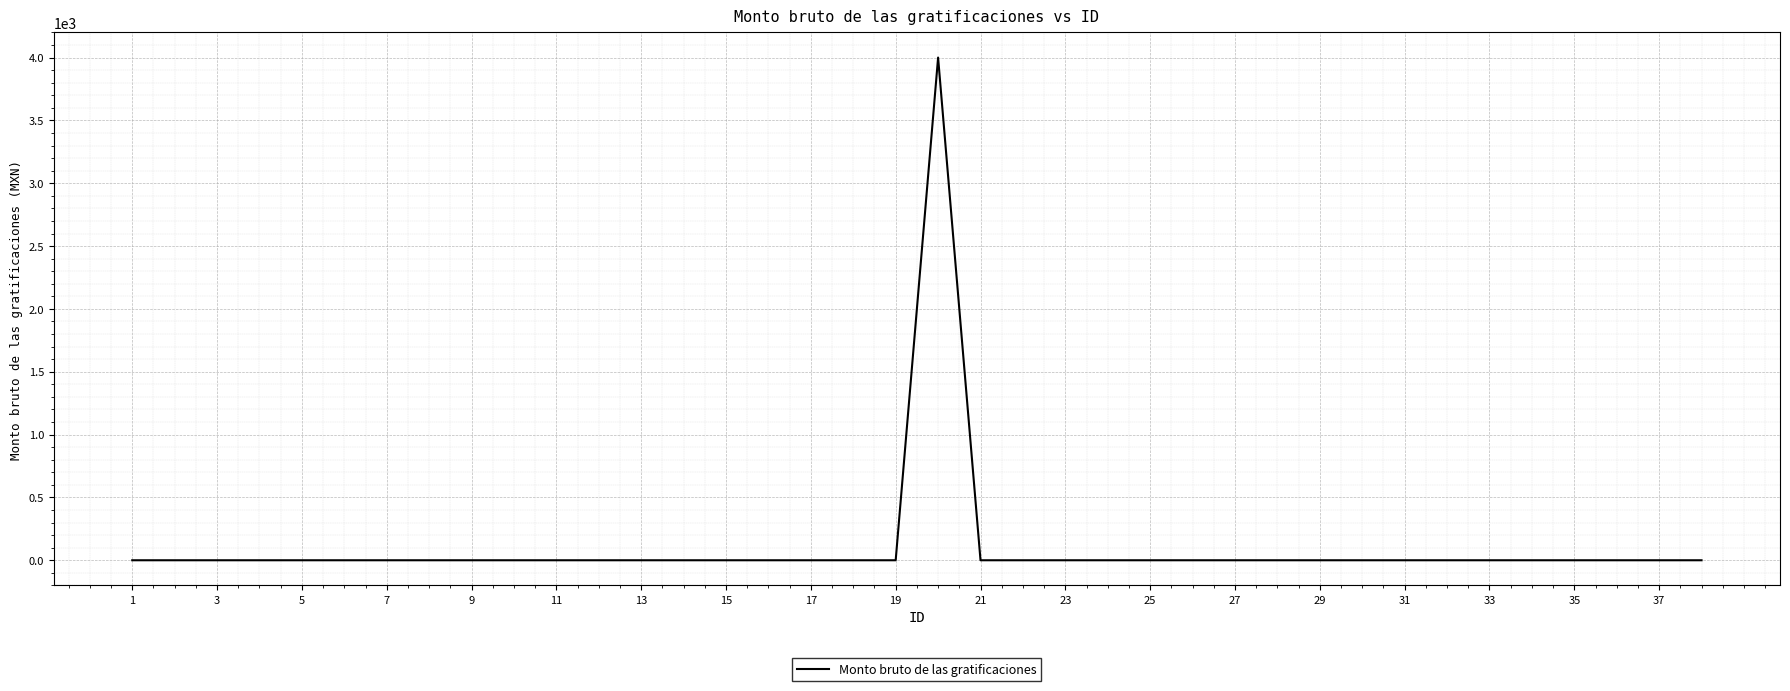

What is the difference between the maximum and minimum values?

4000